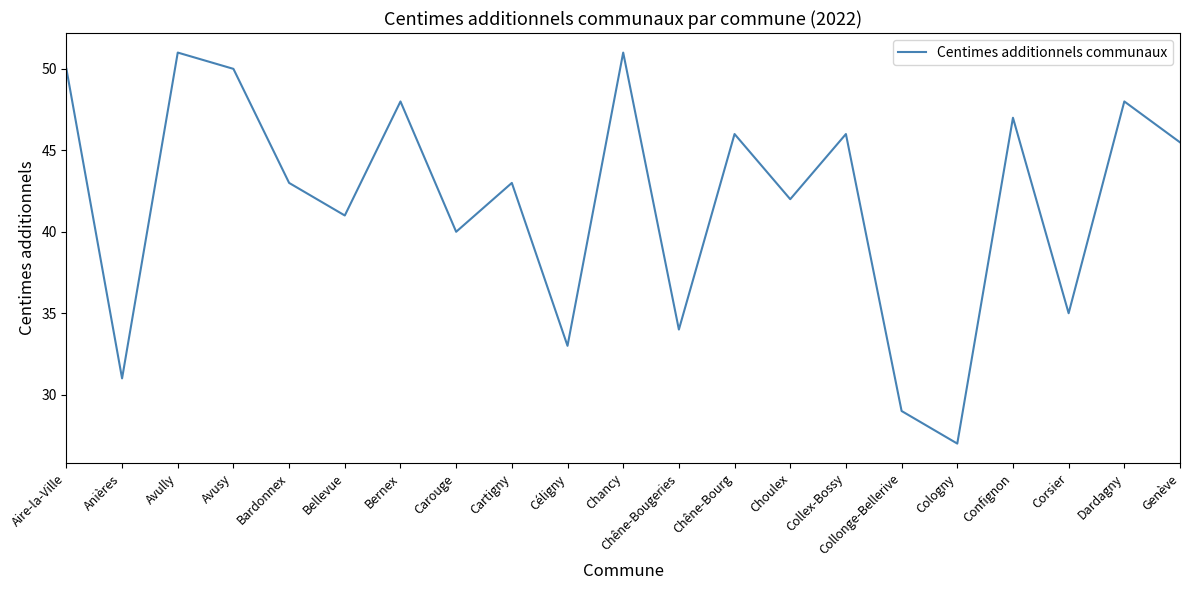

Approximately how many times larger is the value at Bardonnex compared to Collex-Bossy?

0.9